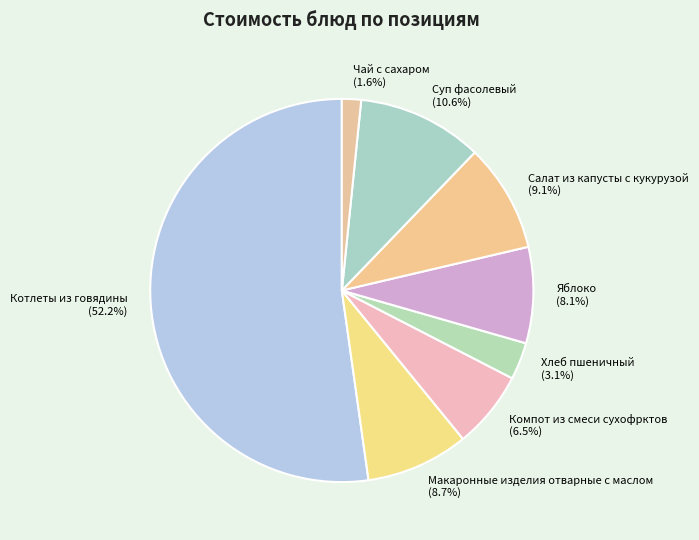

Between Суп фасолевый and Хлеб пшеничный, which is larger?

Суп фасолевый